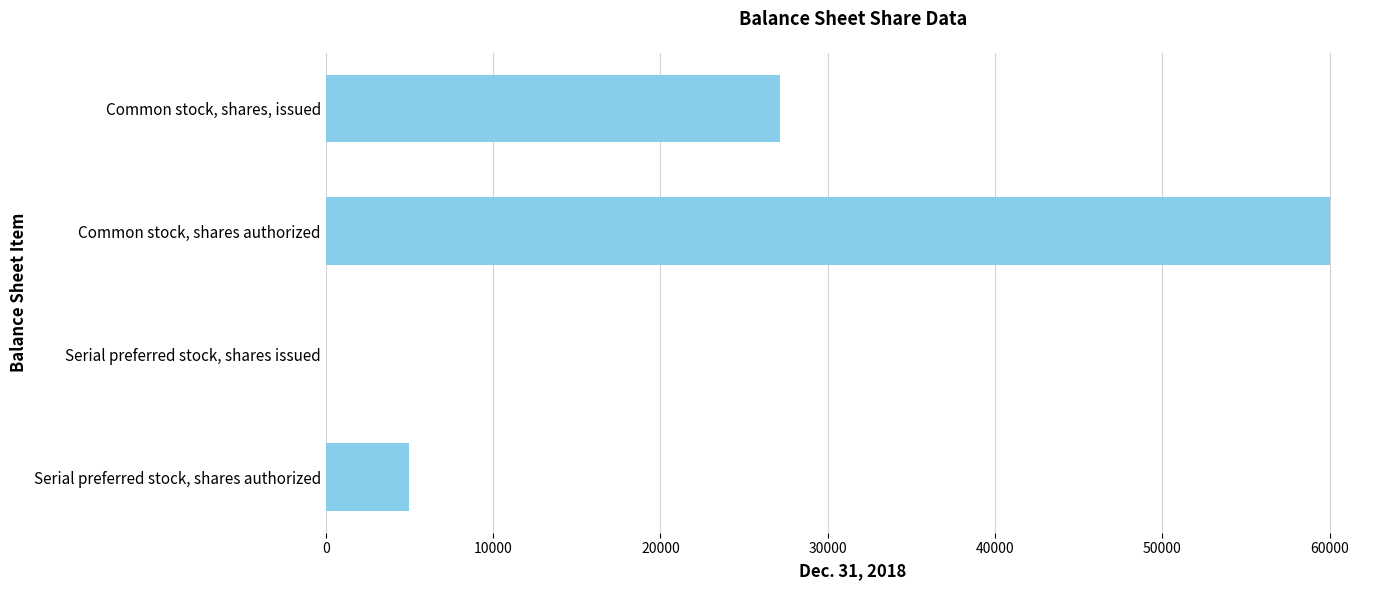

What is the sum of the values at Serial preferred stock, shares authorized and Common stock, shares, issued?

32148